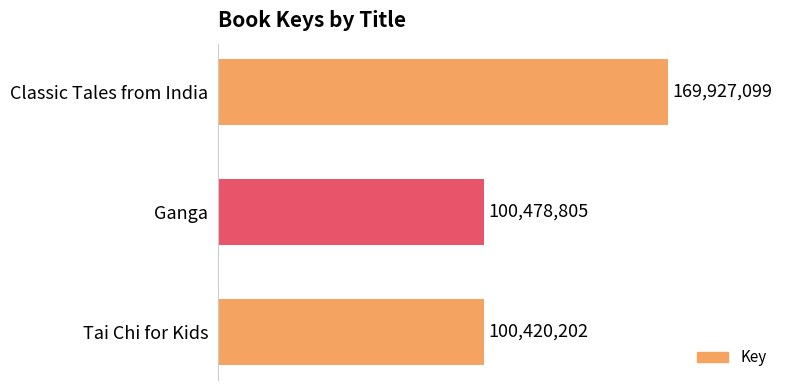

List the labels in order of value, largest first.

Classic Tales from India, Ganga, Tai Chi for Kids